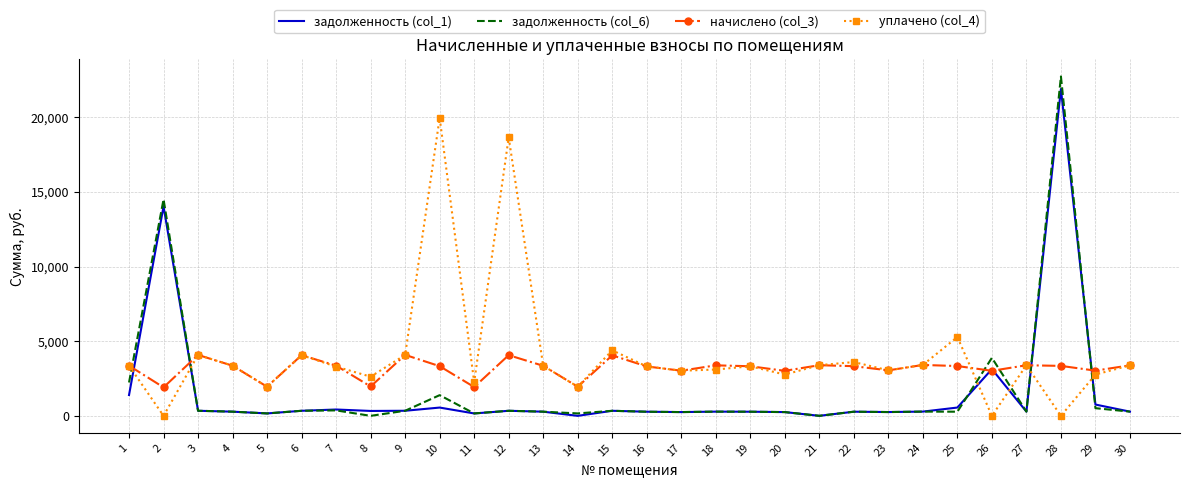

How many interior local valleys does the уплачено (col_4) series have?

10